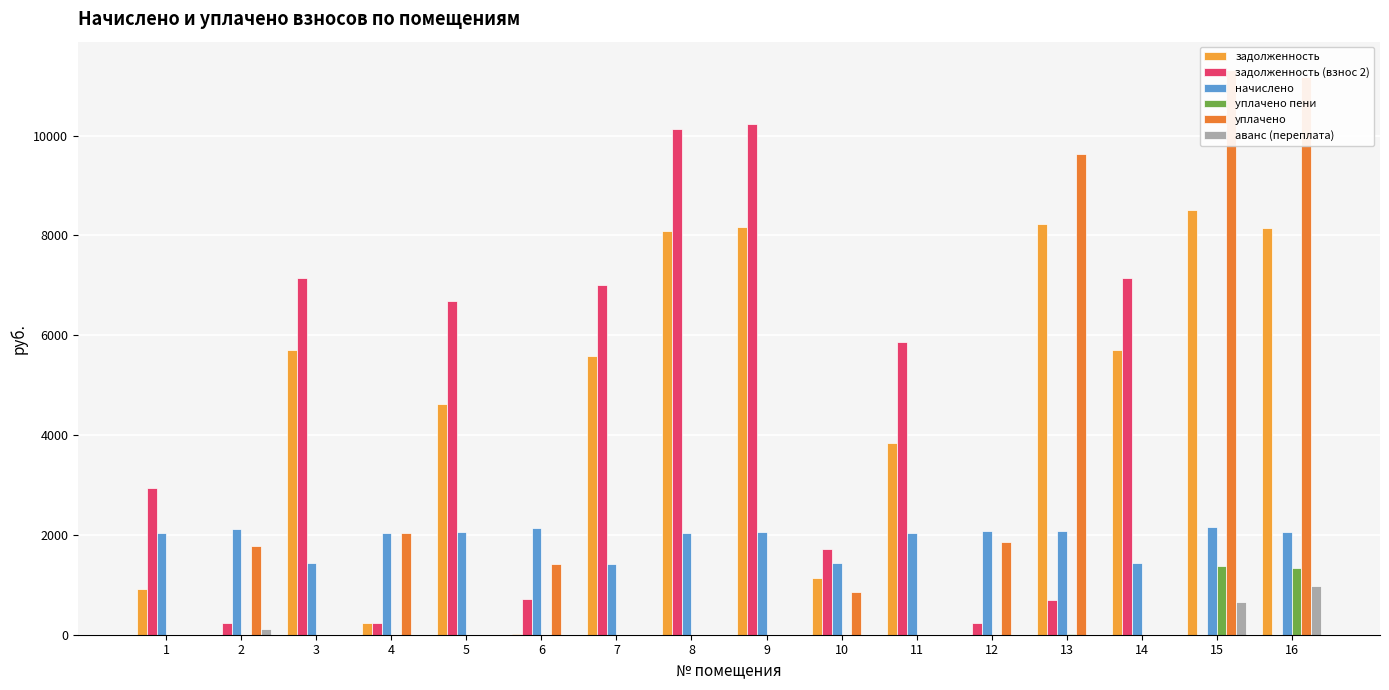

What is the value of the аванс (переплата) bar at the 2nd from the left?

116.2